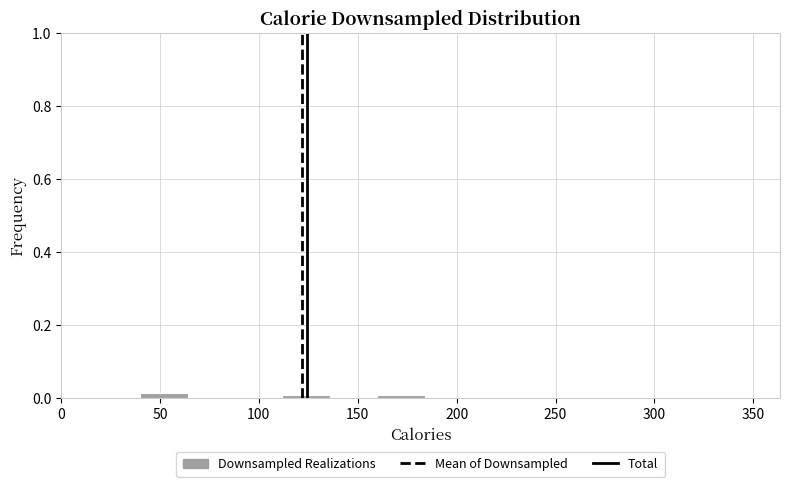

Reading left to right, list every bar in this chart as the range it spans on the x-axis followed by its height. Neither the bar edges nor the heights are printed on the chart, so give them approximately, as read against the axes.

40 to 65: under 0.02
65 to 90: under 0.02
90 to 110: under 0.02
110 to 135: under 0.02
135 to 160: 0
160 to 185: under 0.02
185 to 210: 0
210 to 230: under 0.02
230 to 255: 0
255 to 280: under 0.02